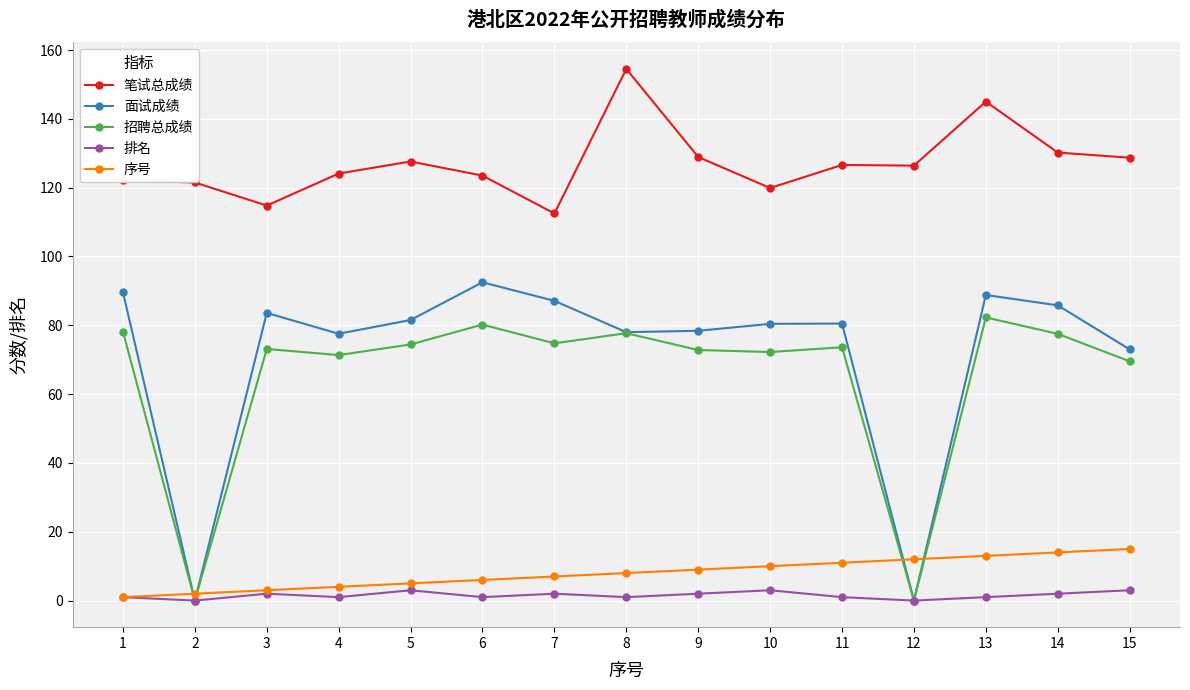

What is the difference between the second highest and minimum values in the 序号 series?

13.0